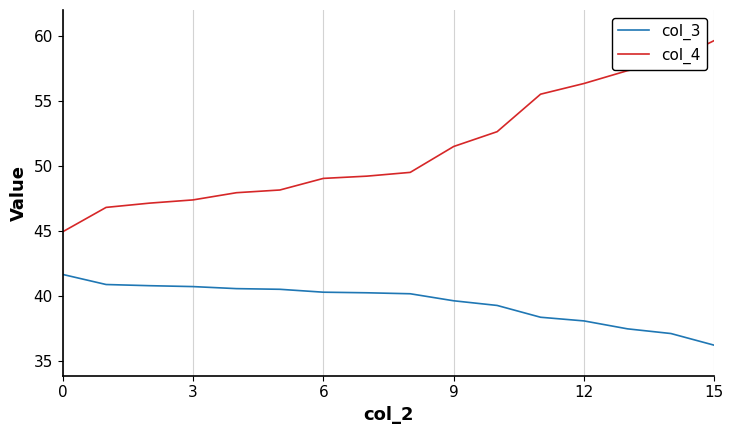

Which series has the largest range (max minus min)?

col_4